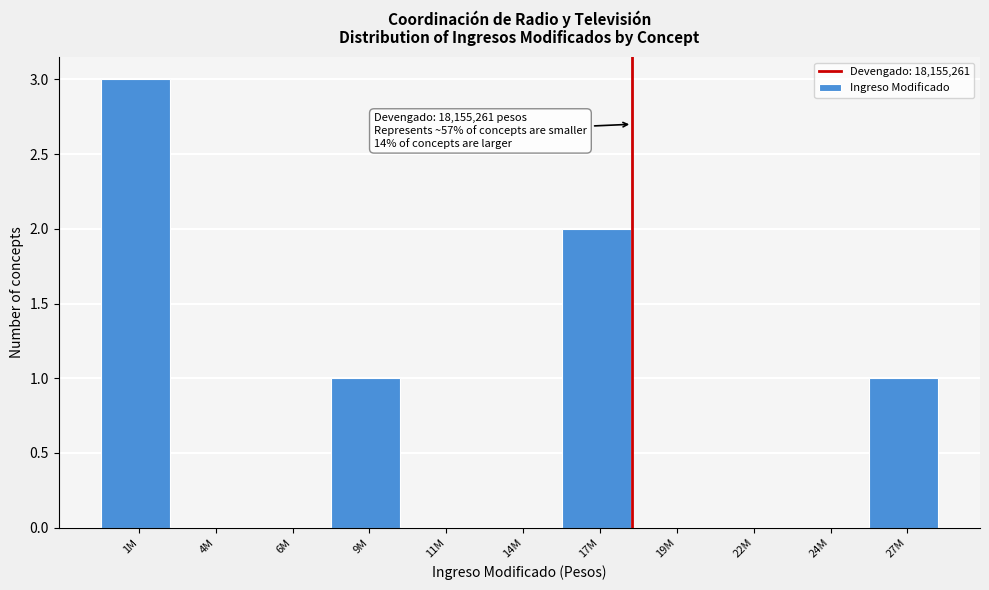

Reading left to right, list all the values displayed in this chart.

1M=3	4M=0	6M=0	9M=1	11M=0	14M=0	17M=2	19M=0	22M=0	24M=0	27M=1